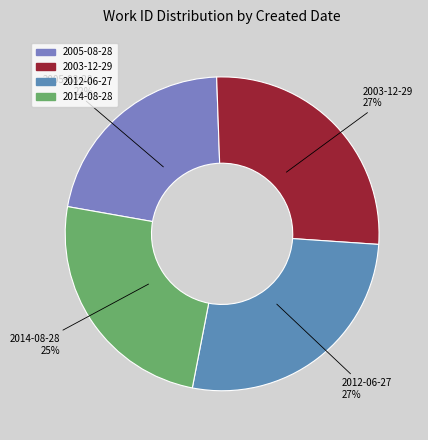

Do 2014-08-28 and 2005-08-28 together represent more than half of the pie?

No